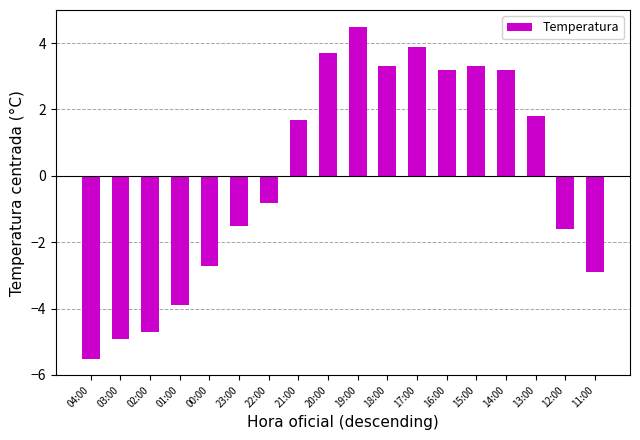

What position from the left is 11:00?

18